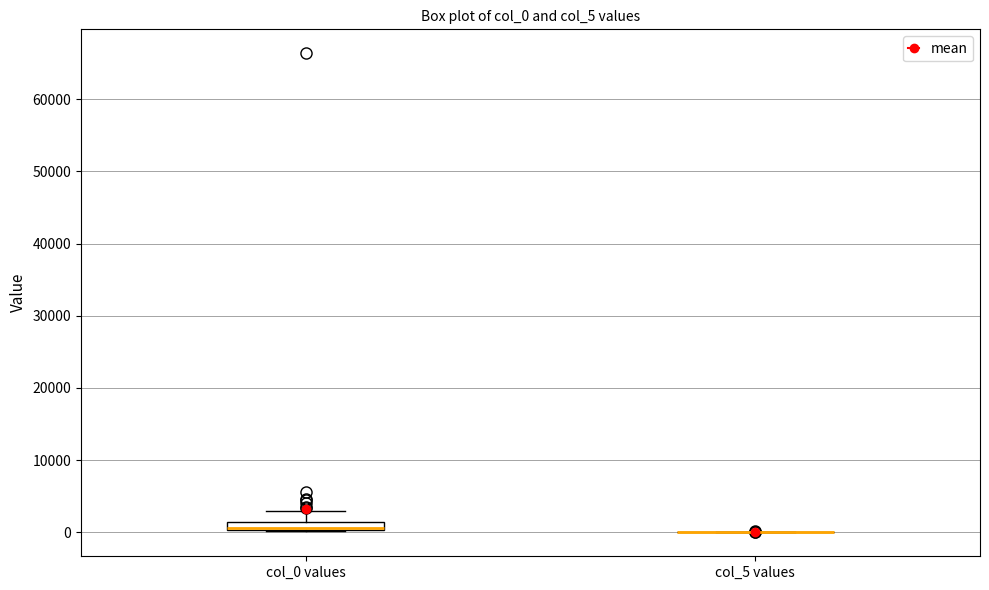

Comparing the boxes themselves (not the whiskers), which one is the tallest?

col_0 values